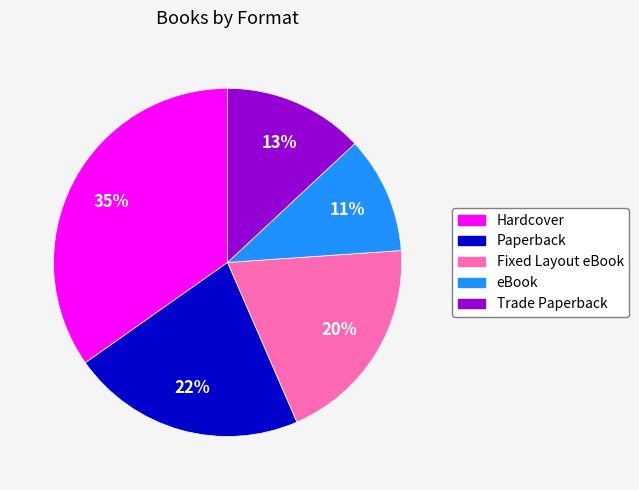

Is there any slice that represents more than half of the pie?

No